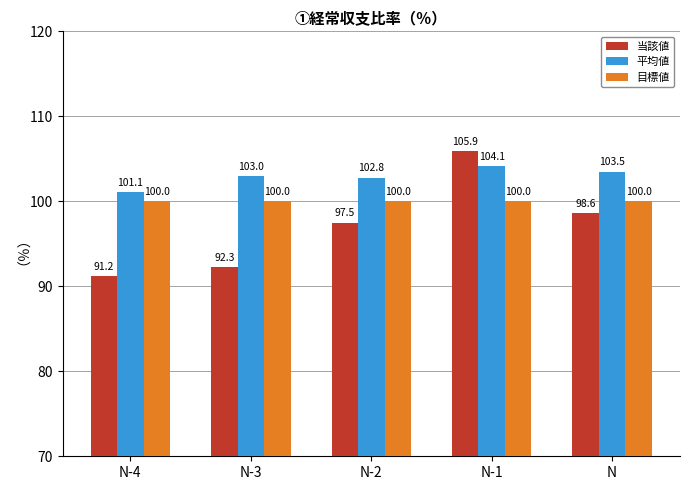

Read the 平均値 value at N-1.

104.1